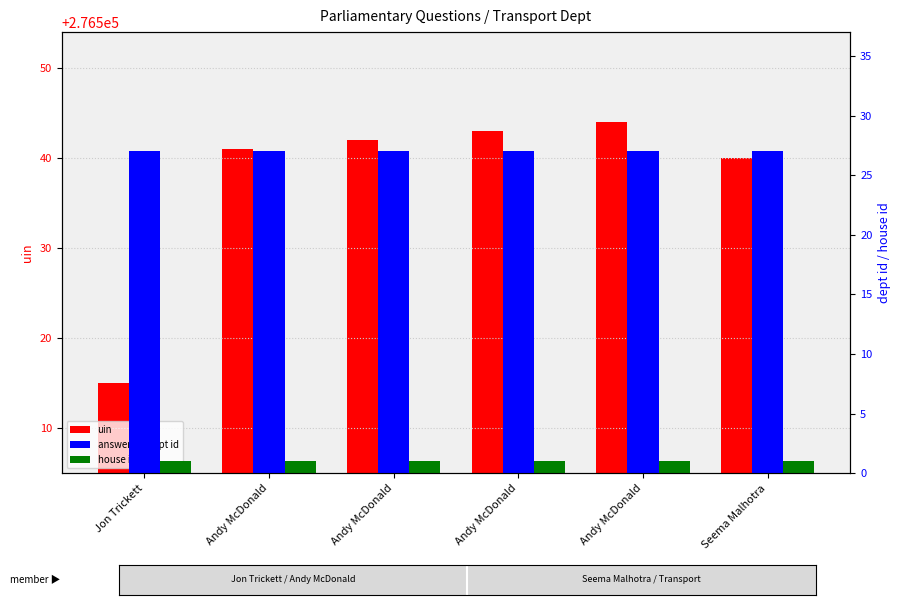

Rank the series at Andy McDonald from highest to lowest value.

uin, answering dept id, house id